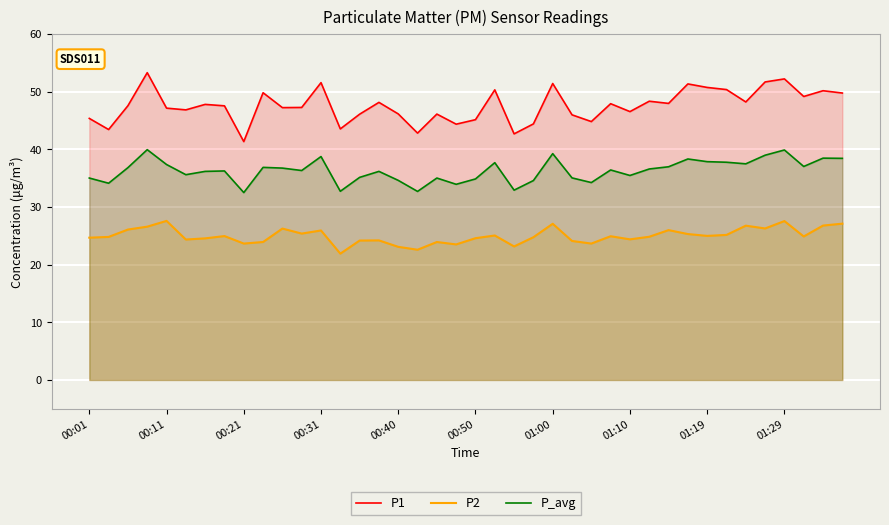

What is the maximum value shown in the chart?

53.3